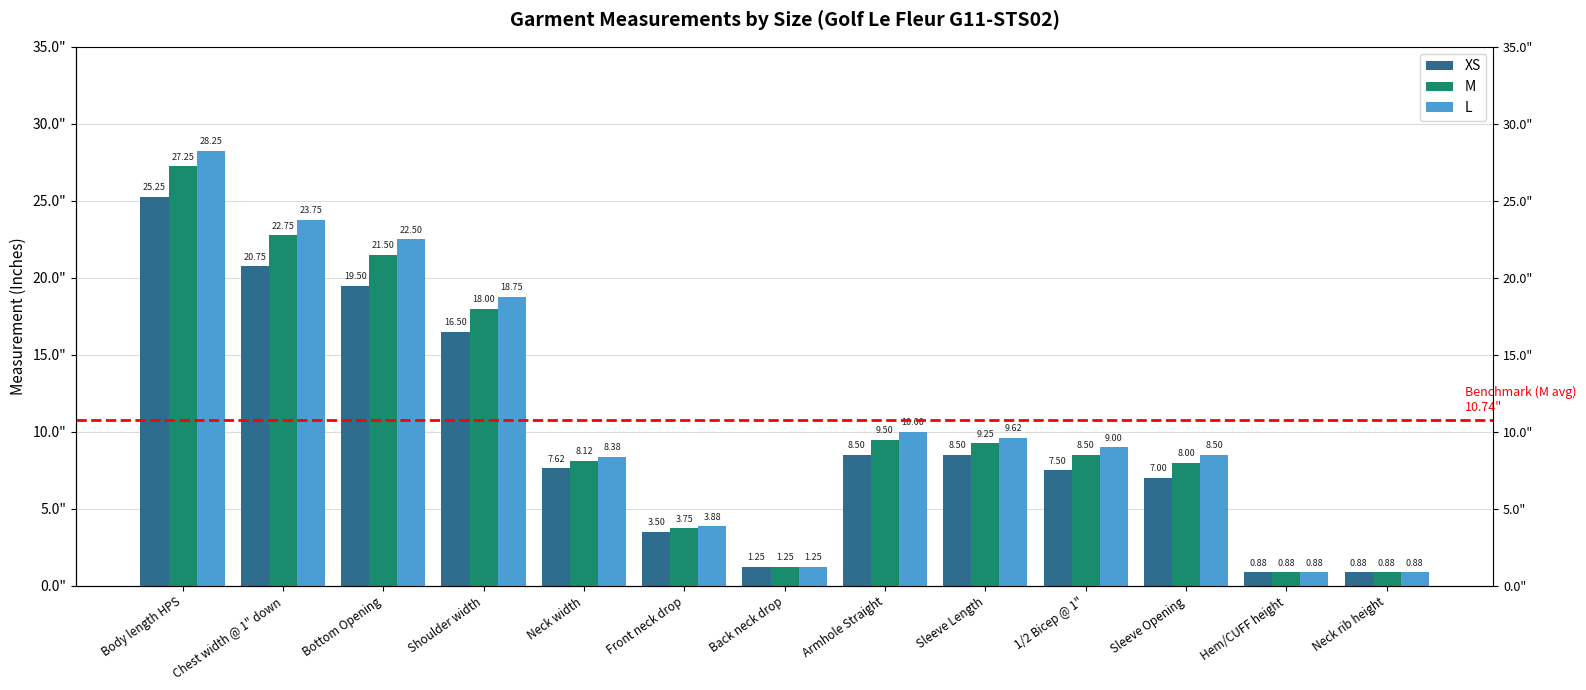

What is the sum of all M values?

139.6